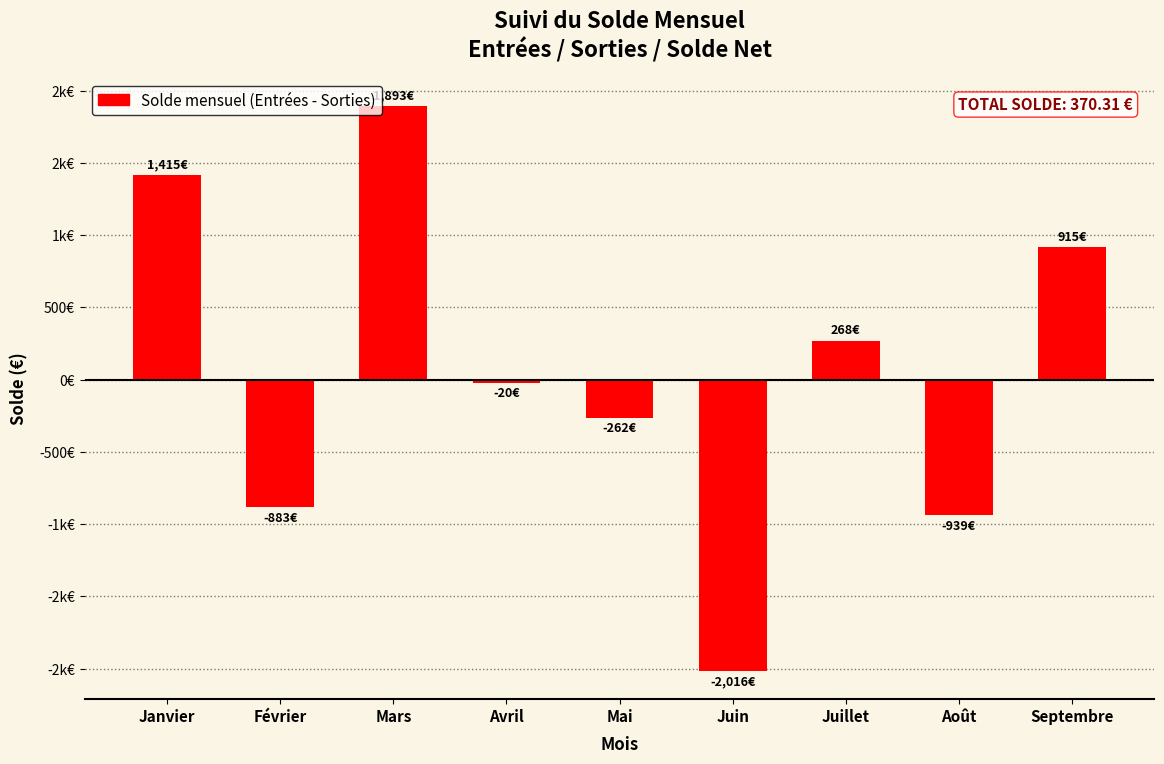

Are the bars horizontal?

No